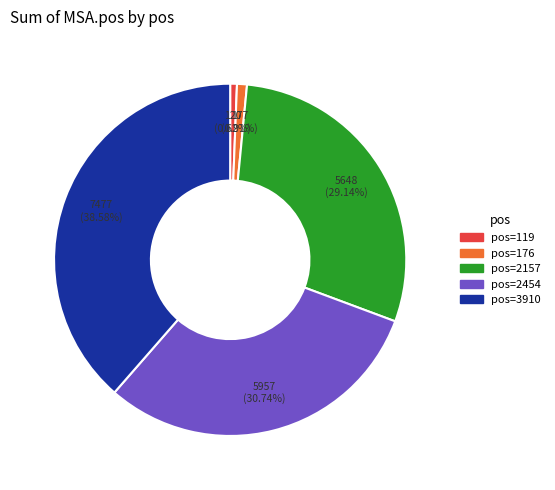

What is the largest slice in the pie chart?

pos=3910